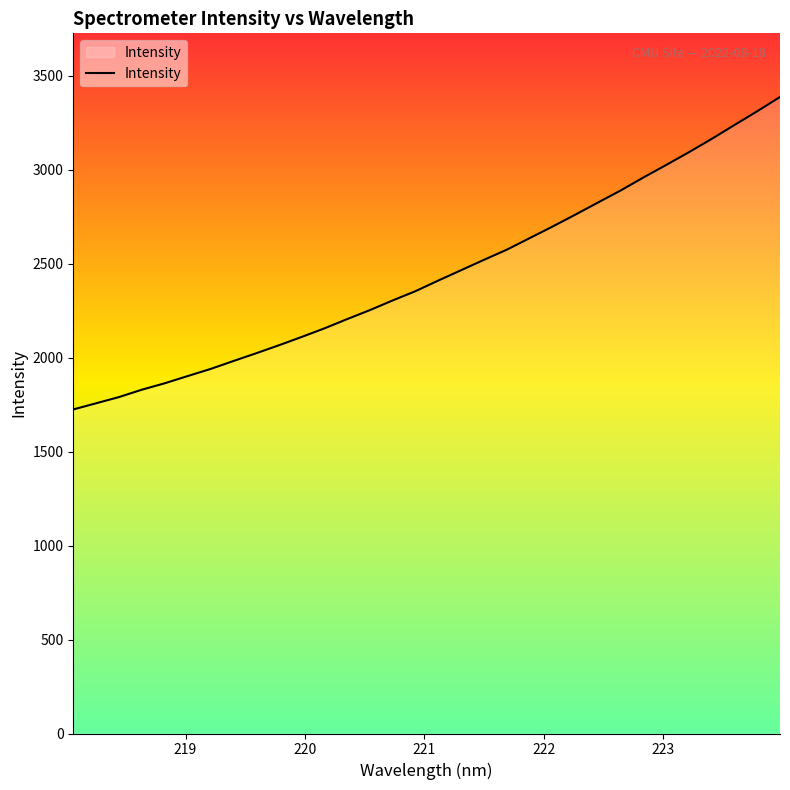

What is the minimum value shown in the chart?

1724.5